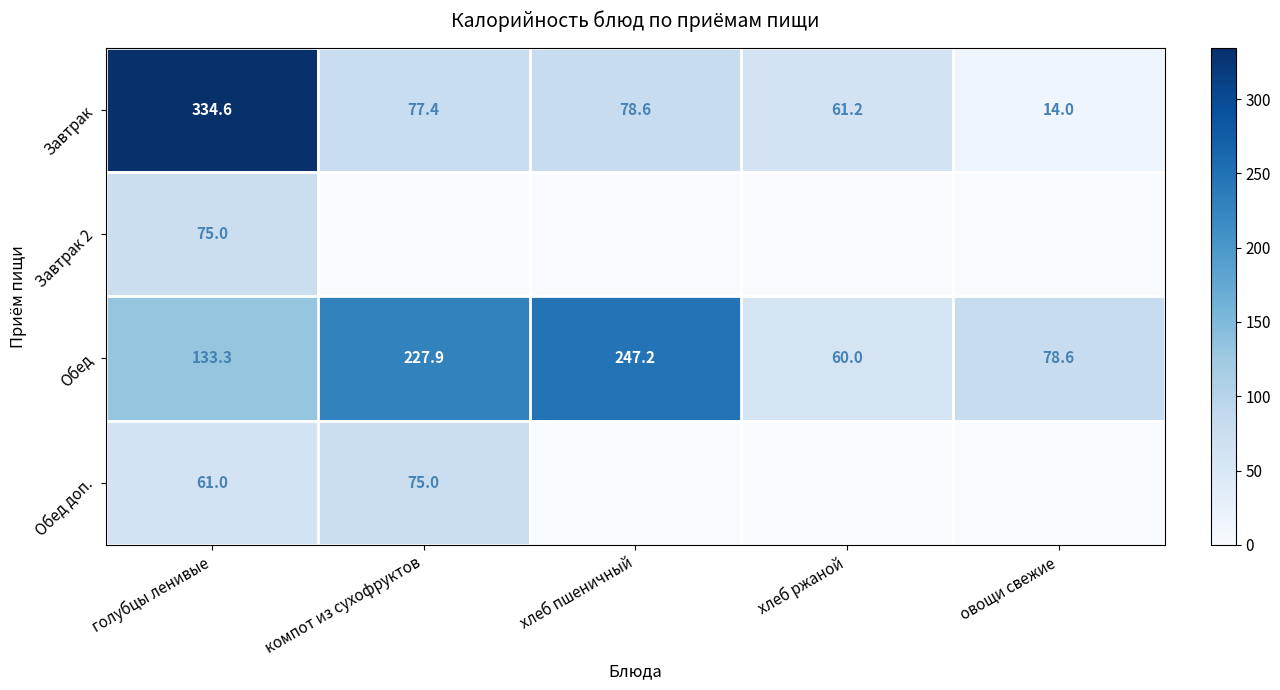

Count the number of data series in this chart.

4